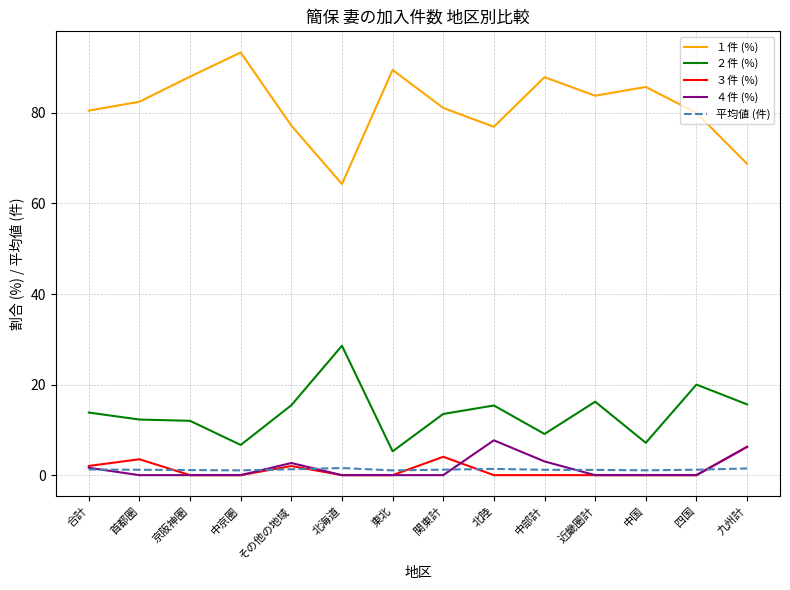

True or false: ３件 (%) and 平均値 (件) cross at least once.

True